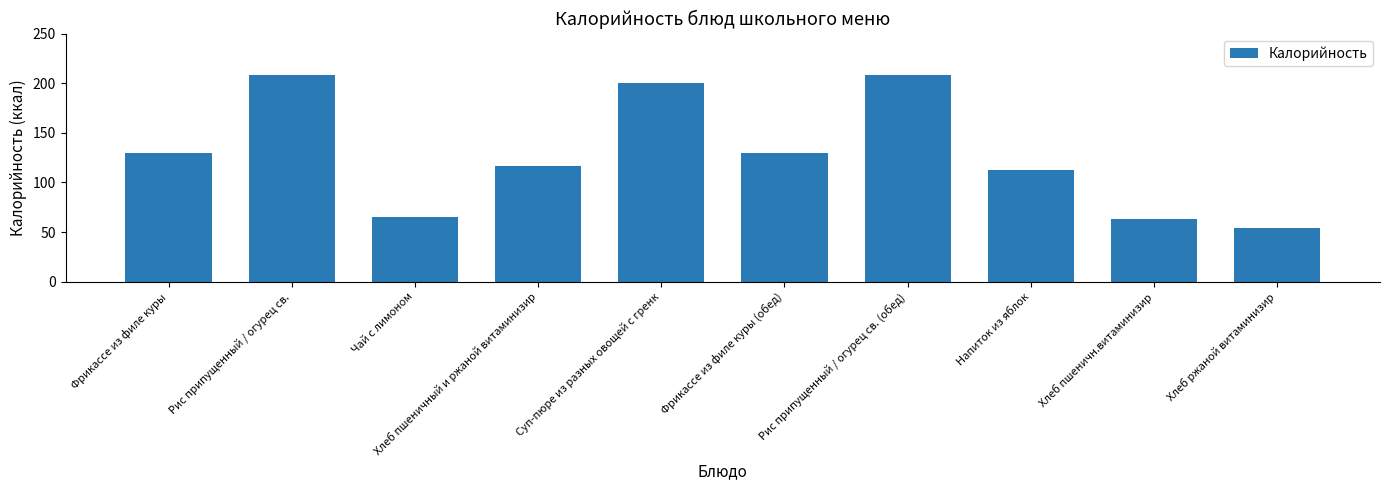

How many series are shown in this chart?

1